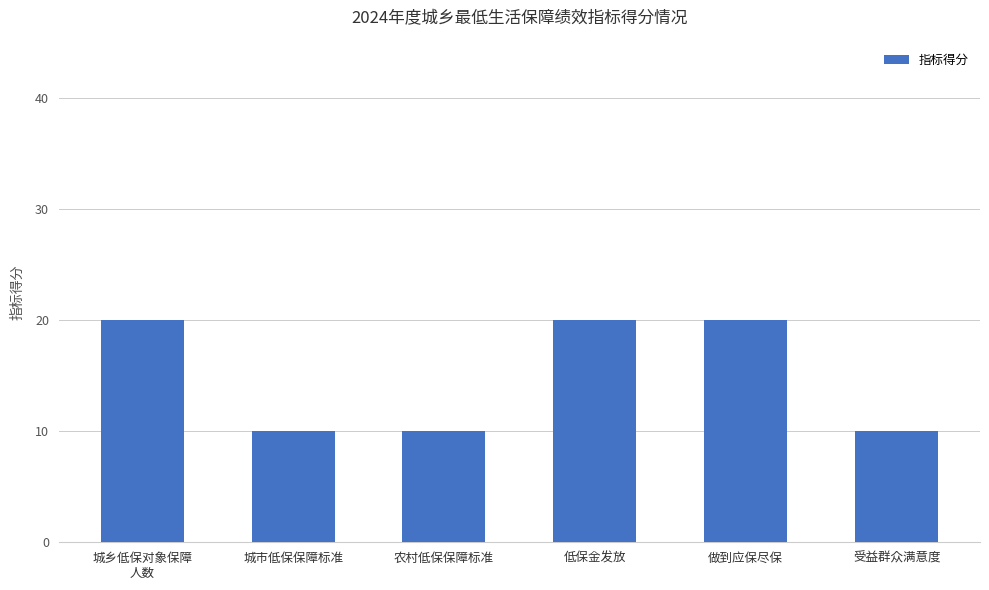

What is the sum of the values at 受益群众满意度 and 城市低保保障标准?

20